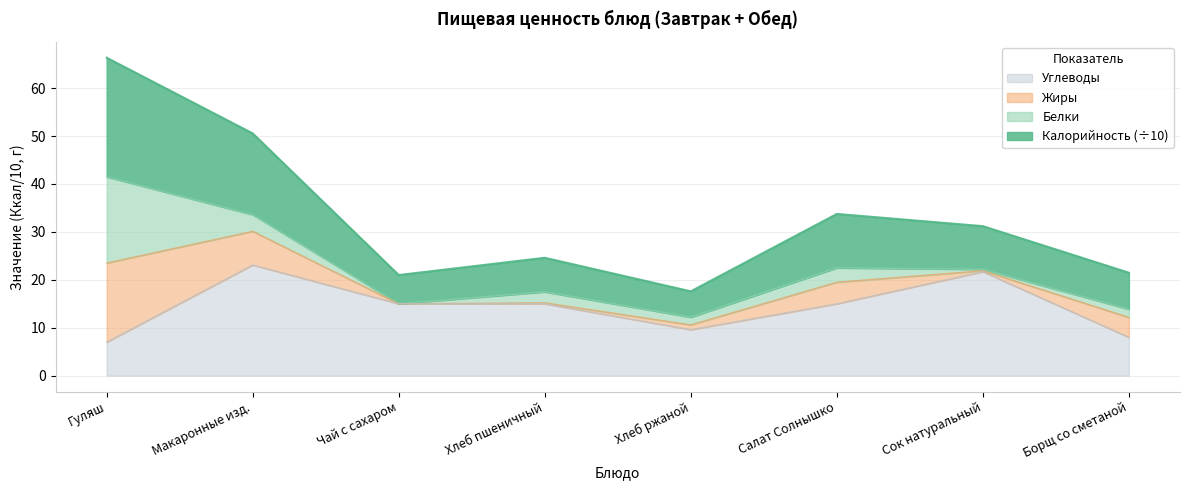

What is the difference between the highest and lowest values at Борщ со сметаной?

13.5